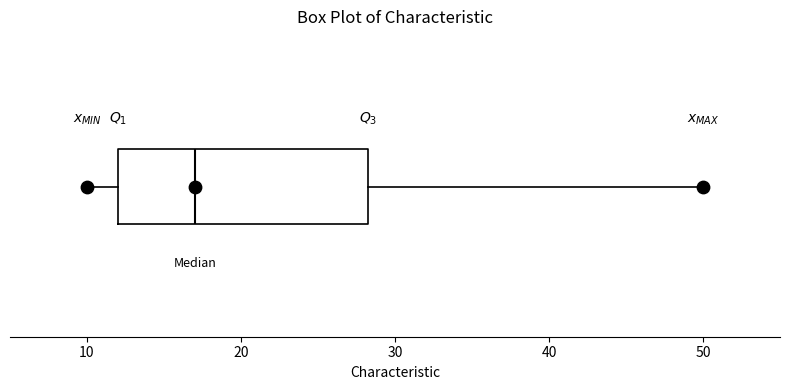

Where is the right edge of the box on the x-axis? The values are not printed on the chart, so give them approximately, as read against the axis.

28